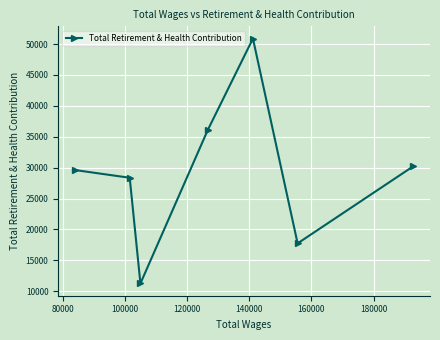

Is this an area chart (filled region under the line)?

No